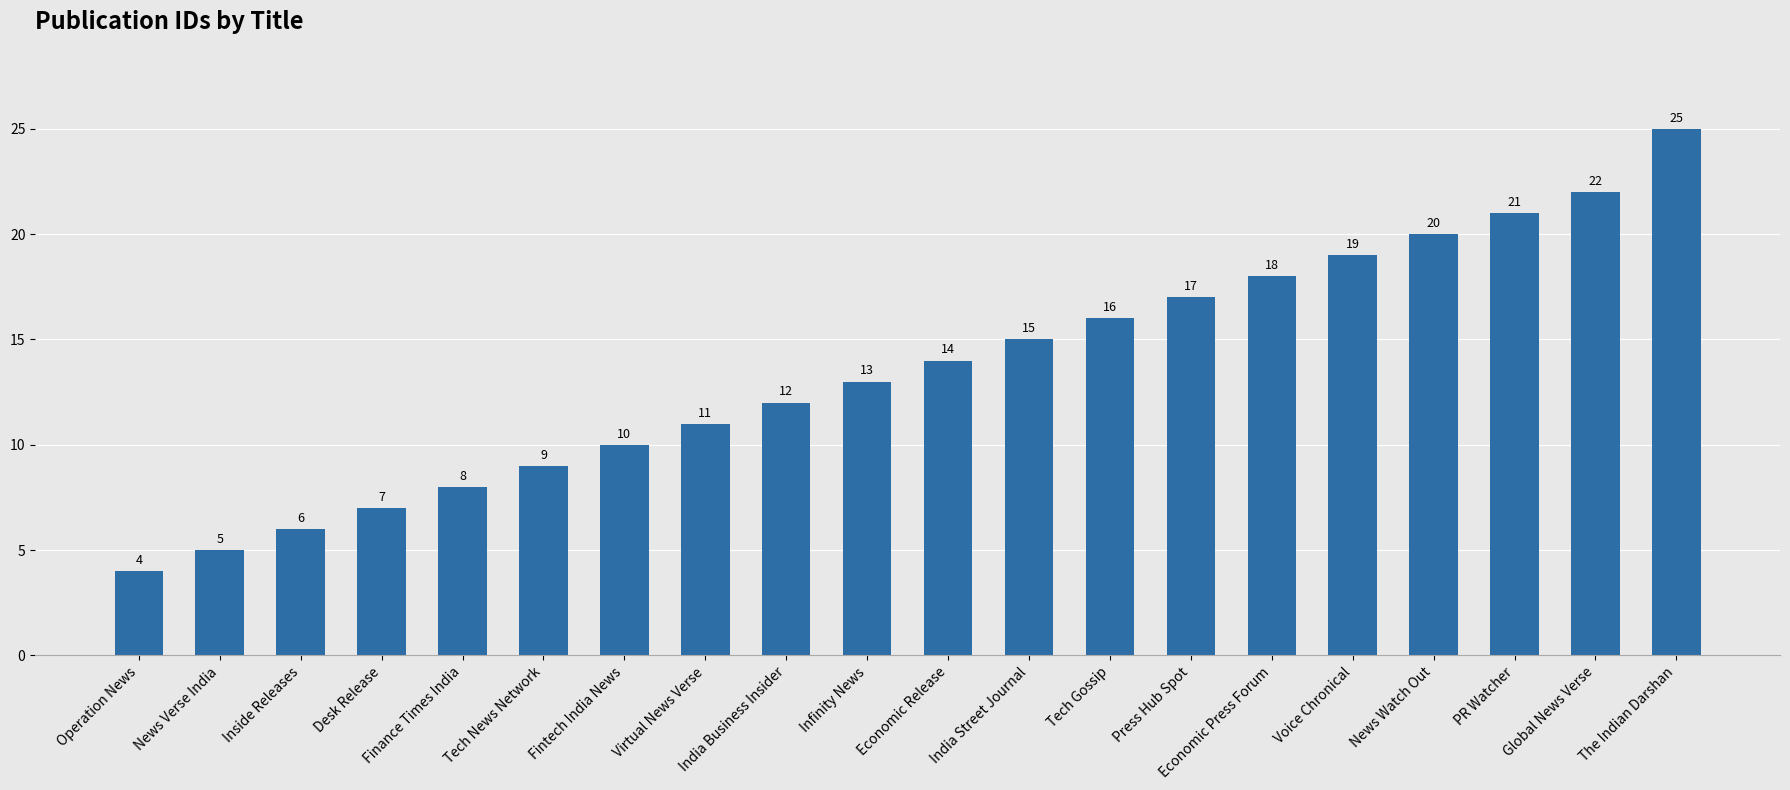

What is the change in value from Inside Releases to Fintech India News?

+4